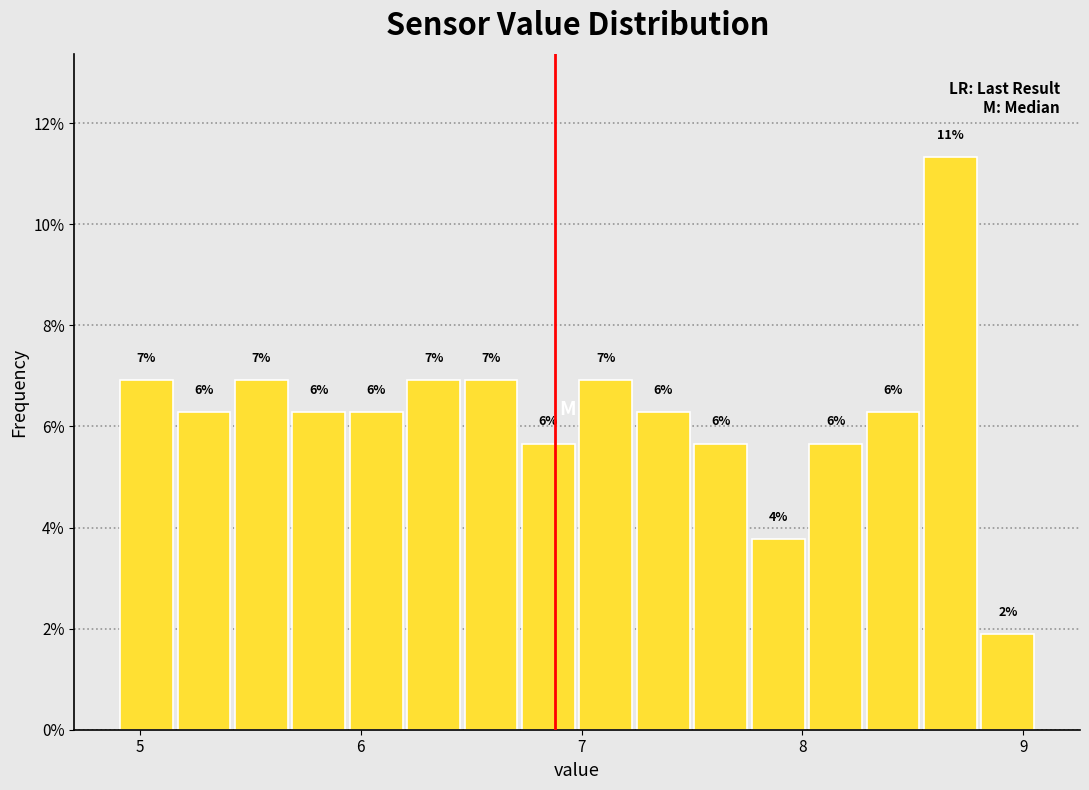

Read against the x-axis, roughly where is the centre of the tallest bar?

8.7